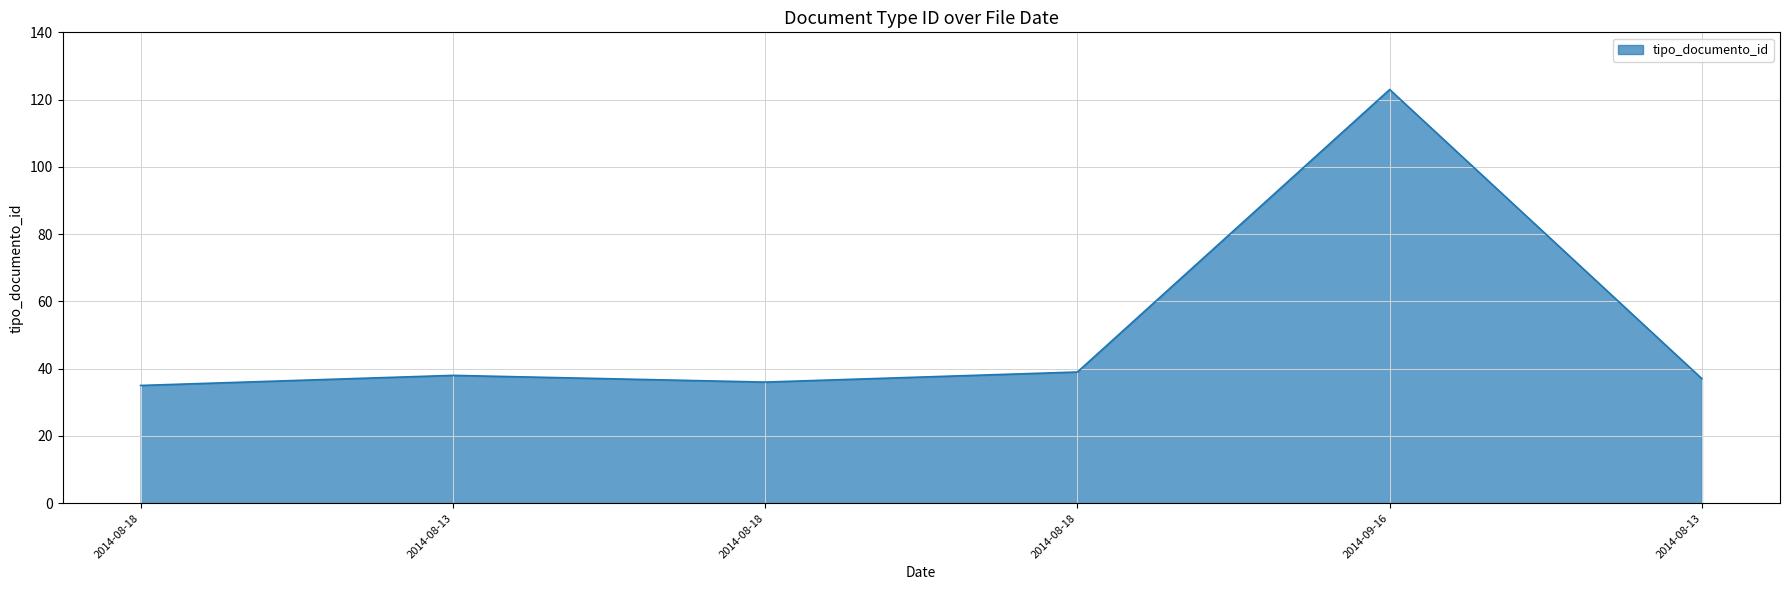

Count the number of categories in the chart.

6